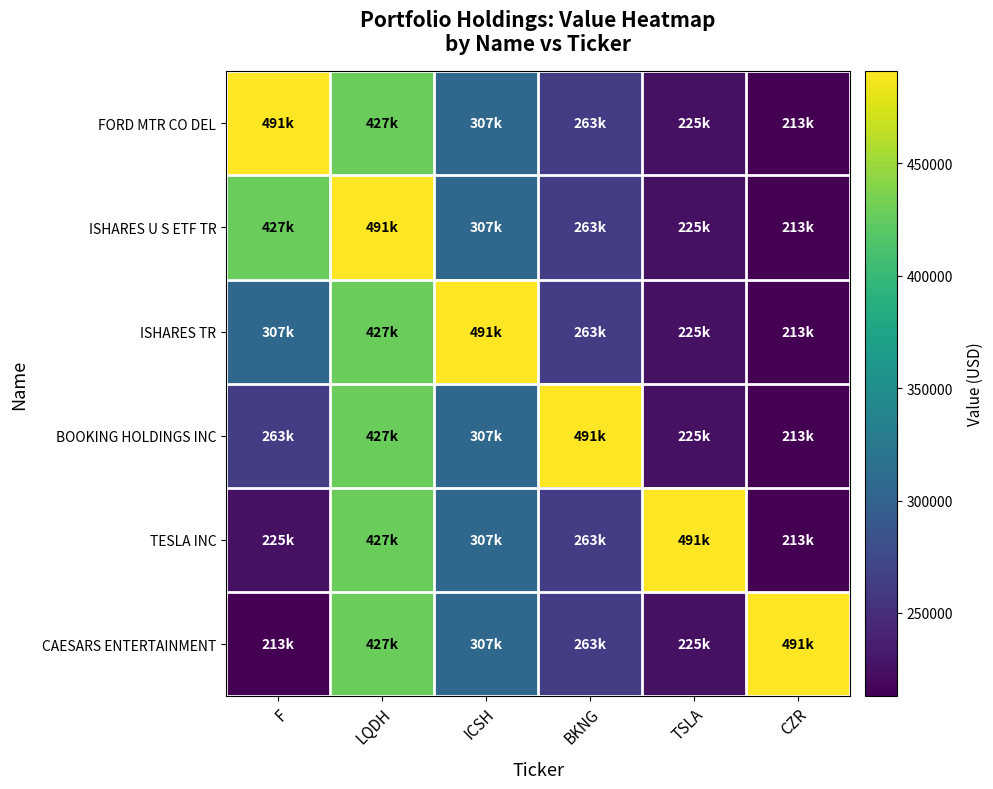

List the series in order of their peak value, lowest first.

FORD MTR CO DEL, ISHARES U S ETF TR, ISHARES TR, BOOKING HOLDINGS INC, TESLA INC, CAESARS ENTERTAINMENT